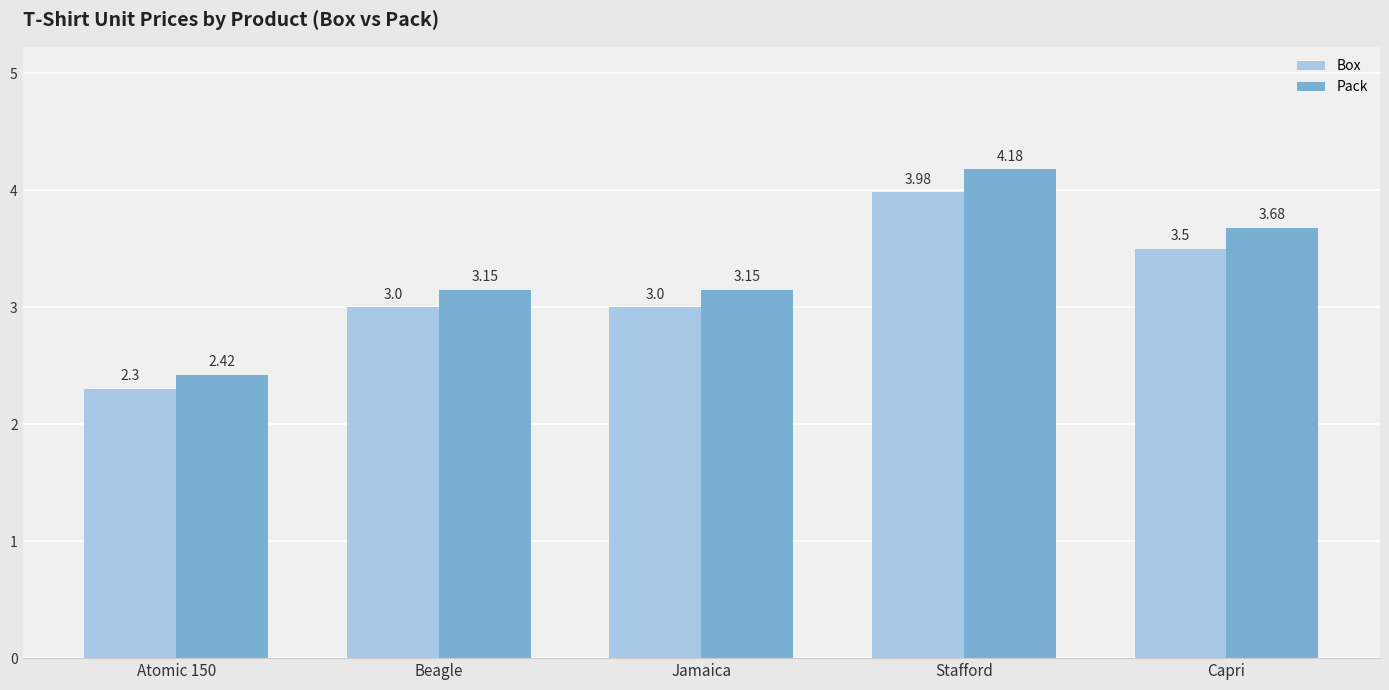

What is the greatest value displayed?

4.2